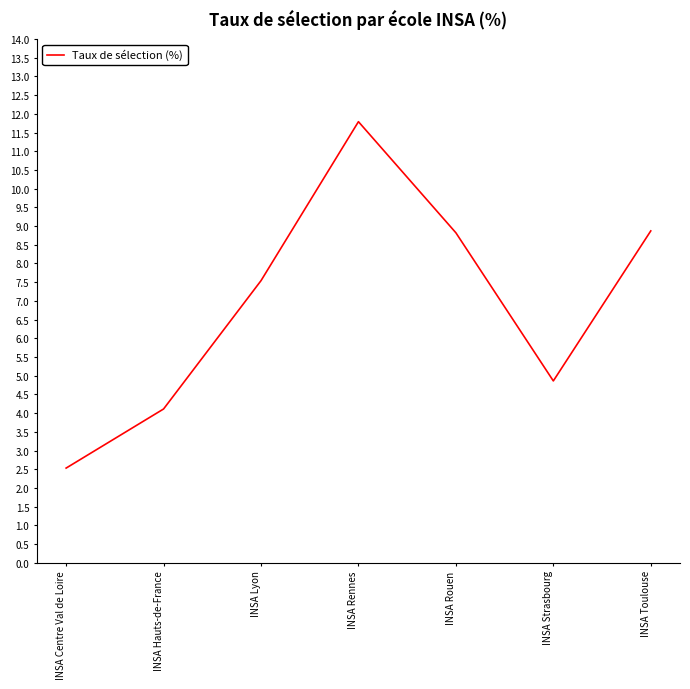

How many lines are shown in the chart?

1